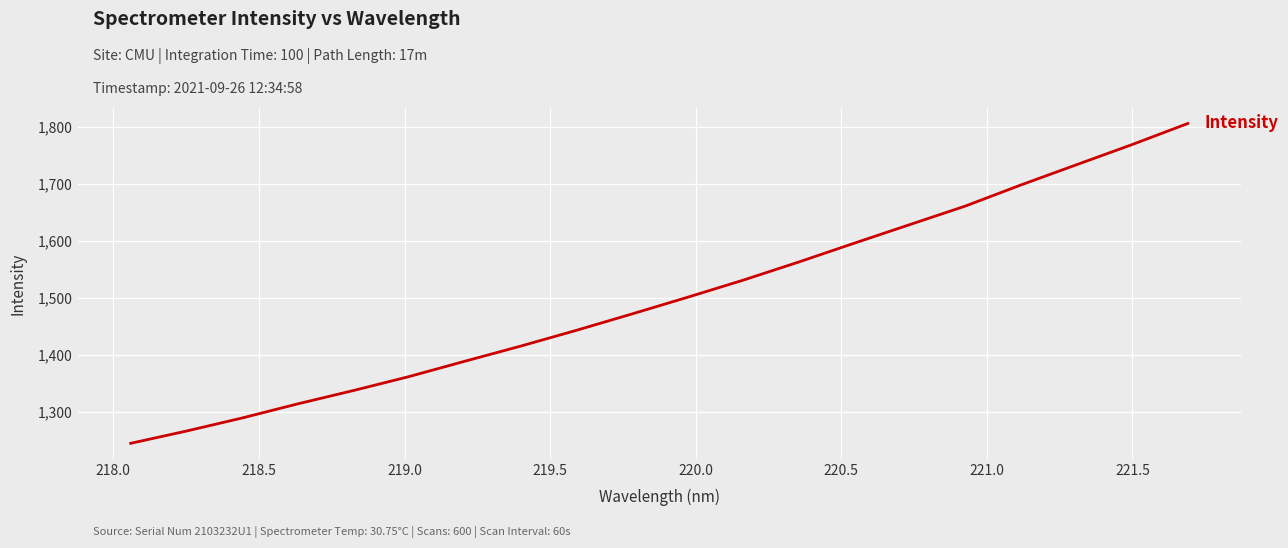

What is the difference between the maximum and minimum values?

561.4